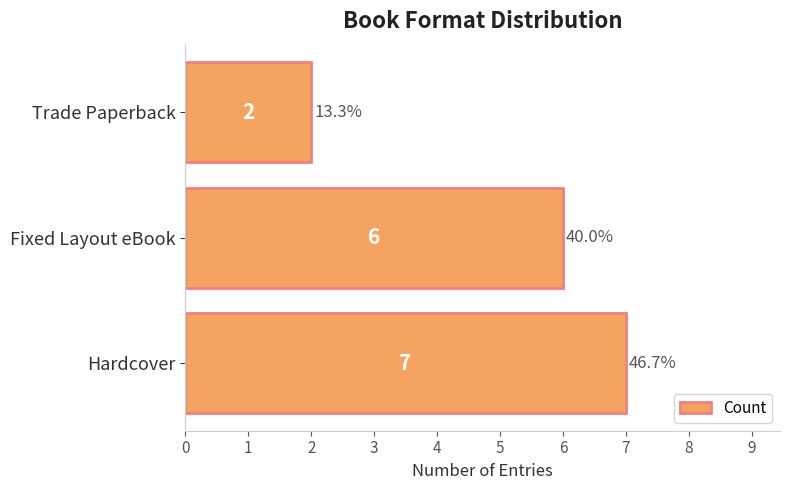

What is the difference between the maximum and minimum values?

5